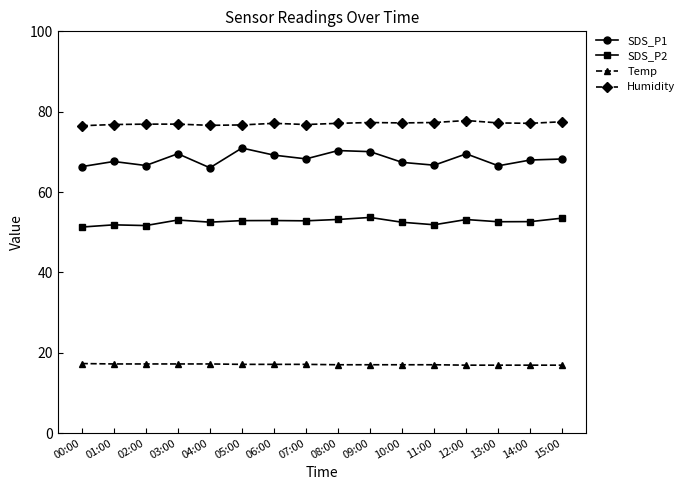

What is the highest value of the Humidity series?

77.8